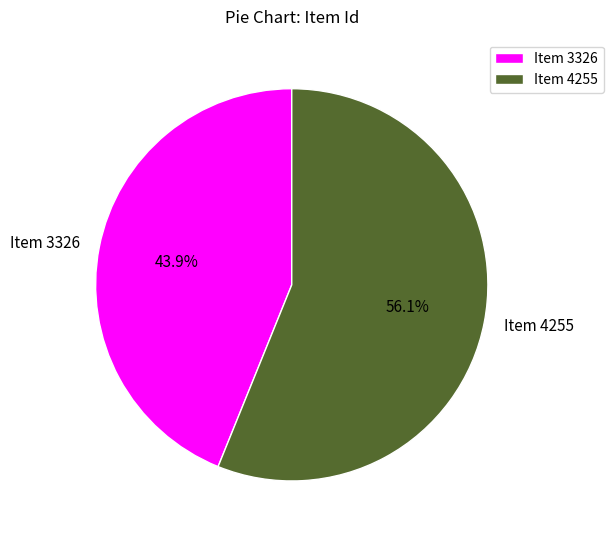

Rank the categories by value from lowest to highest.

Item 3326, Item 4255